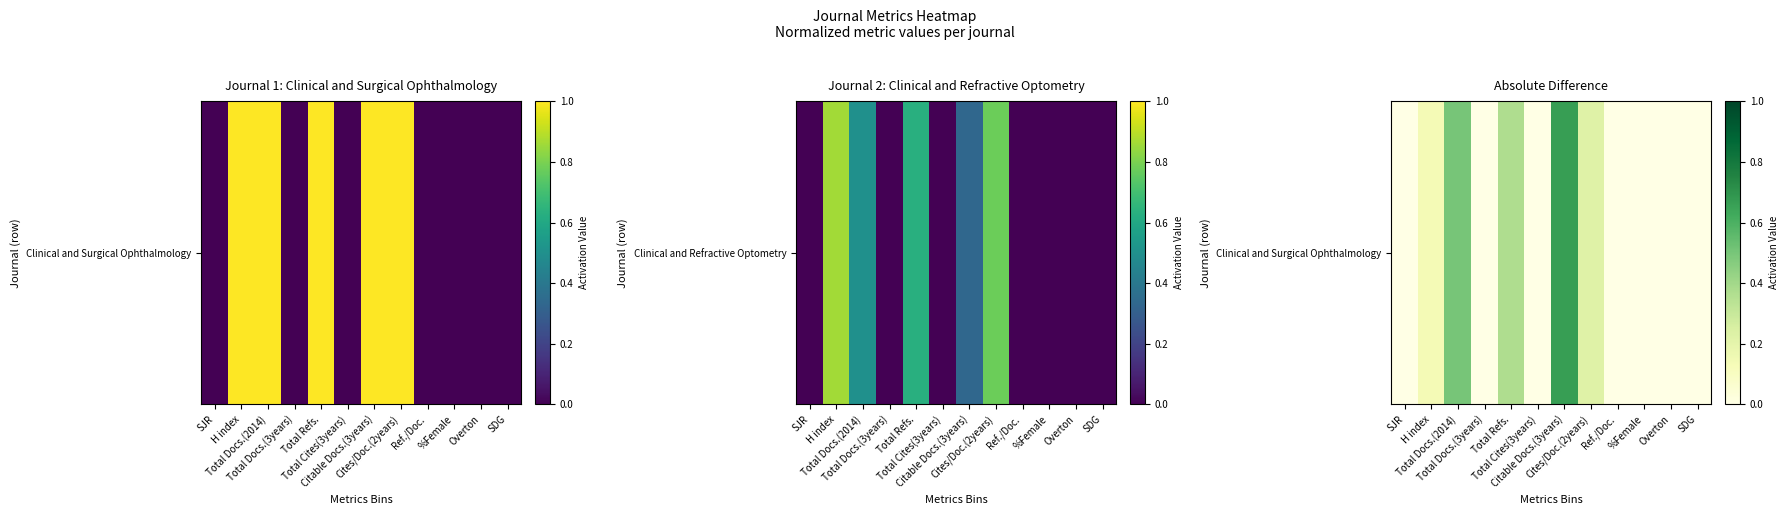

Rank the categories by value from highest to lowest.

Citable Docs.(3years), Total Docs.(2014), Total Refs., Cites/Doc.(2years), H index, SJR, Total Docs.(3years), Total Cites(3years), Ref./Doc., %Female, Overton, SDG